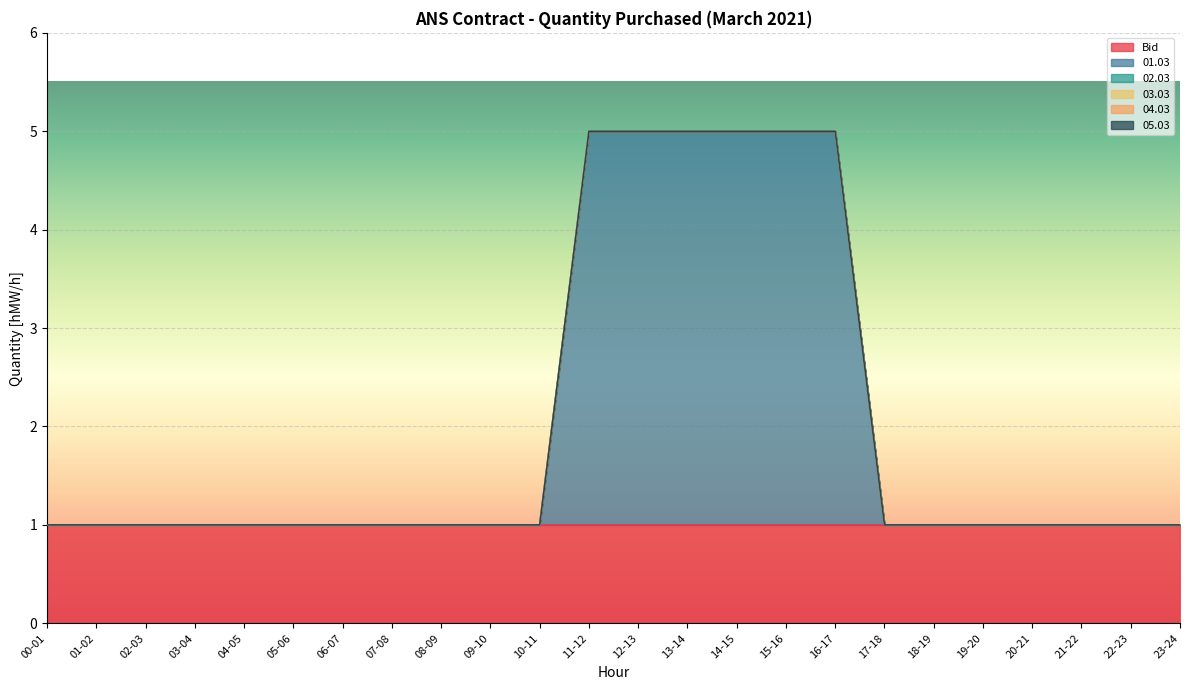

What are all the series names shown in the legend?

Bid, 01.03, 02.03, 03.03, 04.03, 05.03